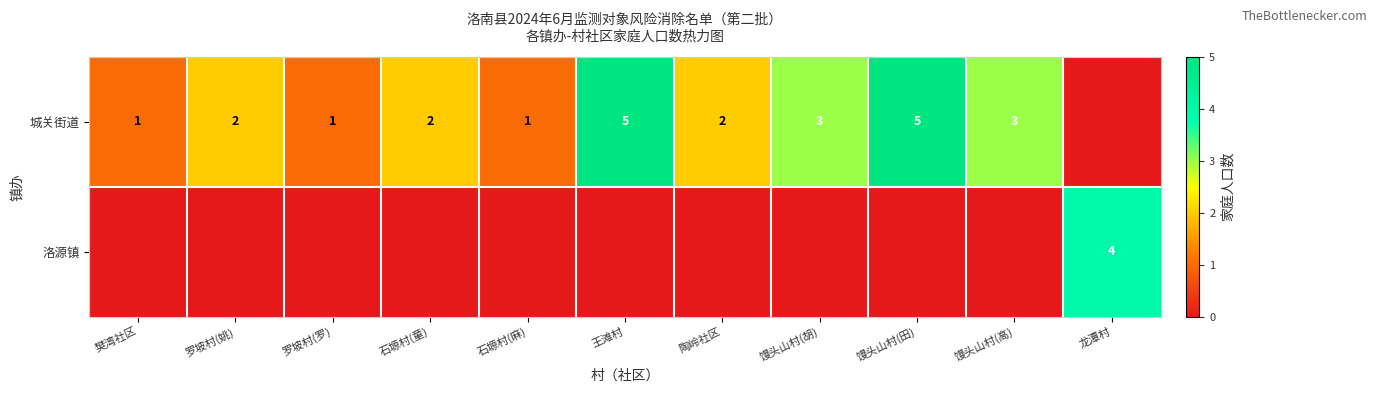

What is the sum of the 城关街道 values at 馒头山村(胡) and 石塬村(麻)?

4